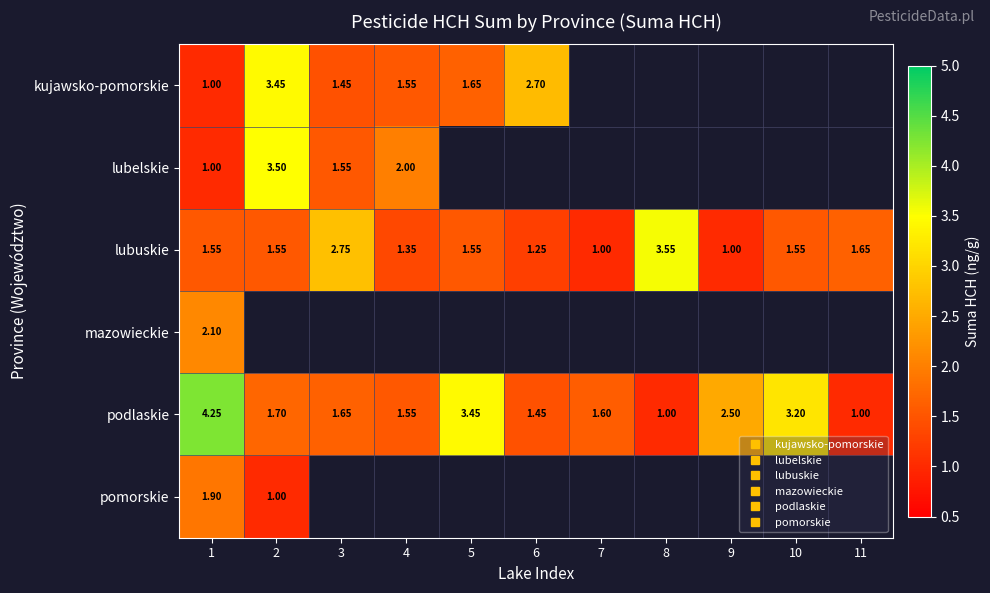

Which series has the largest total across all categories?

podlaskie